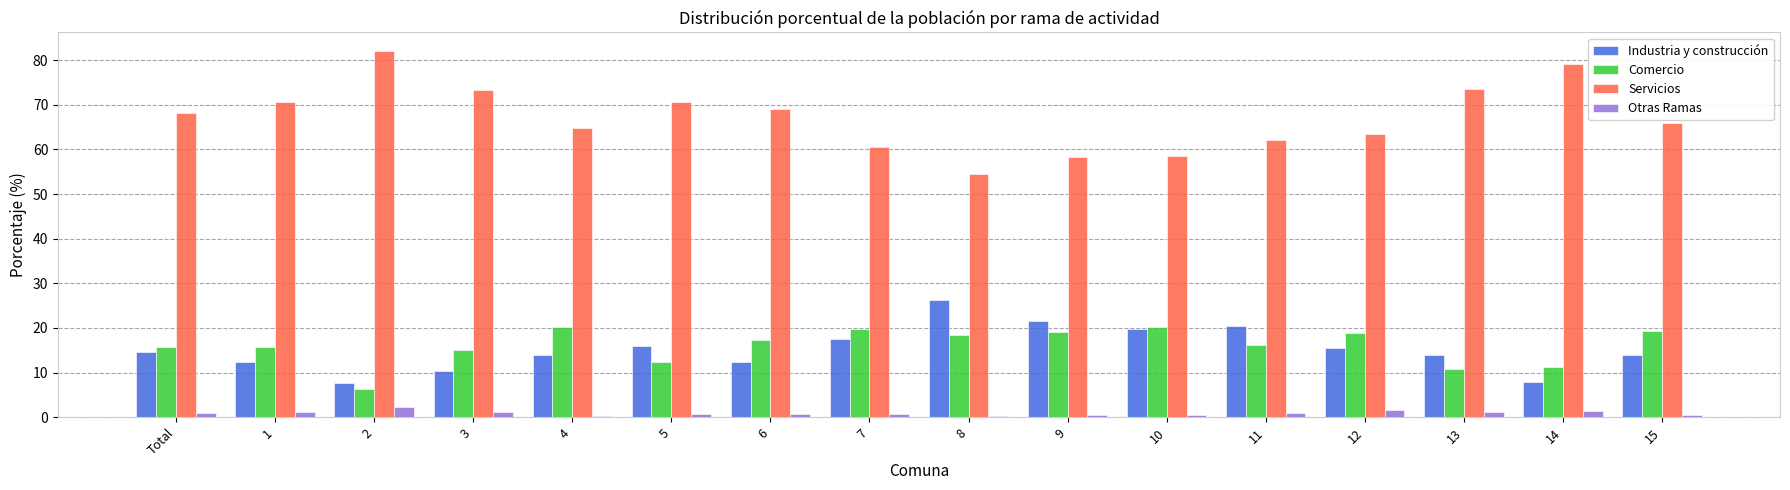

What is the sum of all Servicios values?

1074.6